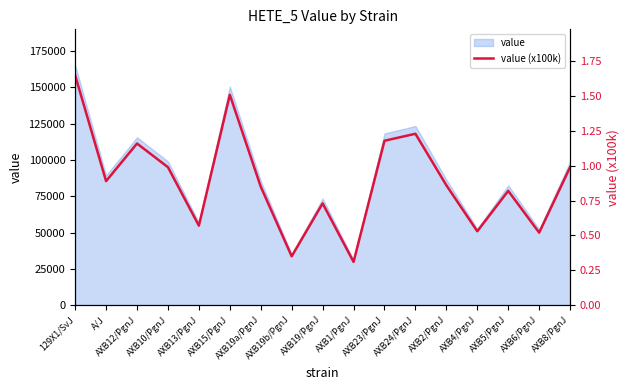

At which category does the data reach its first local peak?

AXB12/PgnJ